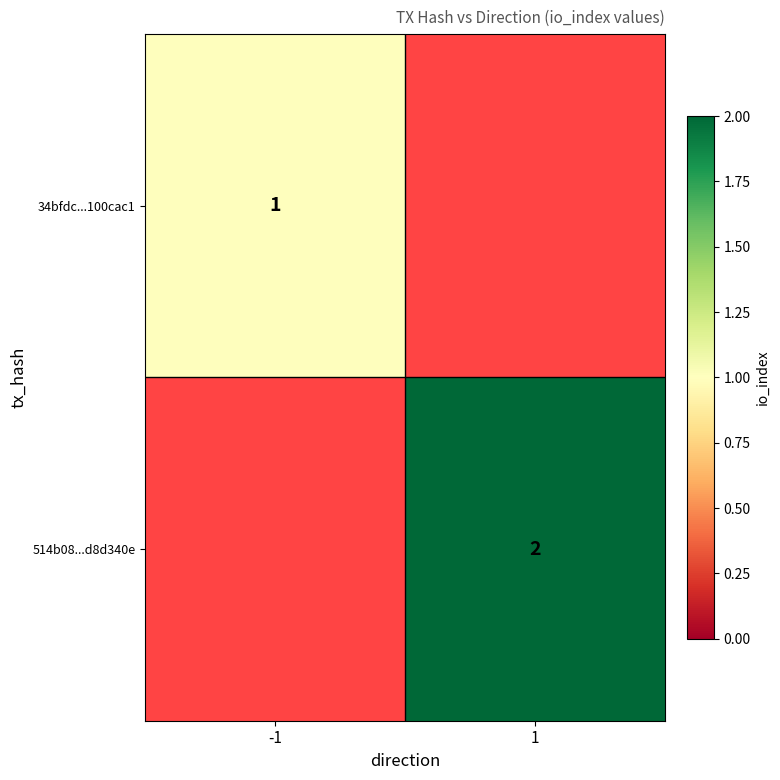

Is it true that 34bfdc...100cac1 equals 1 at -1?

True